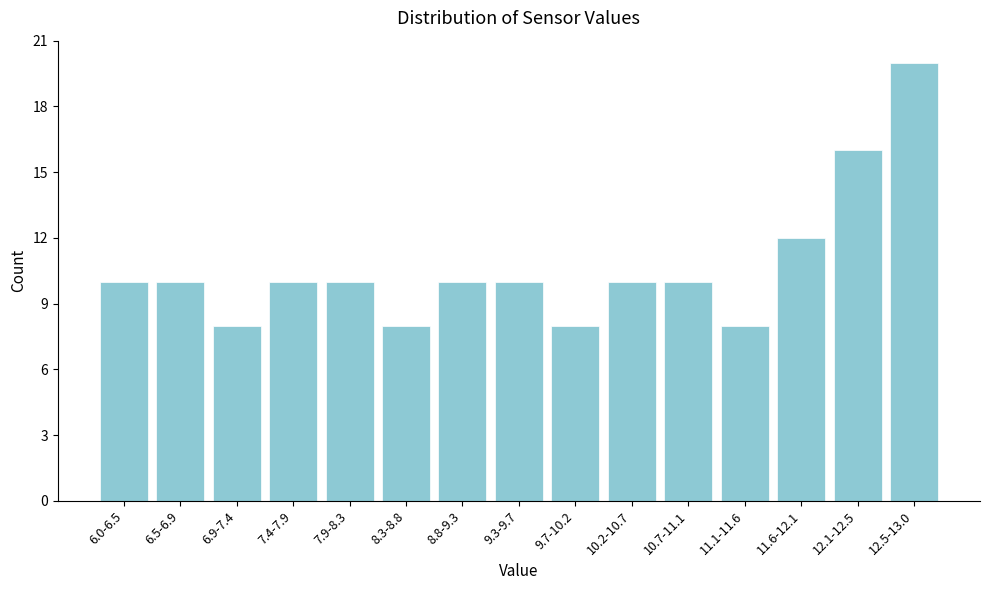

Reading left to right, transcribe all the data shown in this chart.

6.0-6.5=10	6.5-6.9=10	6.9-7.4=8	7.4-7.9=10	7.9-8.3=10	8.3-8.8=8	8.8-9.3=10	9.3-9.7=10	9.7-10.2=8	10.2-10.7=10	10.7-11.1=10	11.1-11.6=8	11.6-12.1=12	12.1-12.5=16	12.5-13.0=20